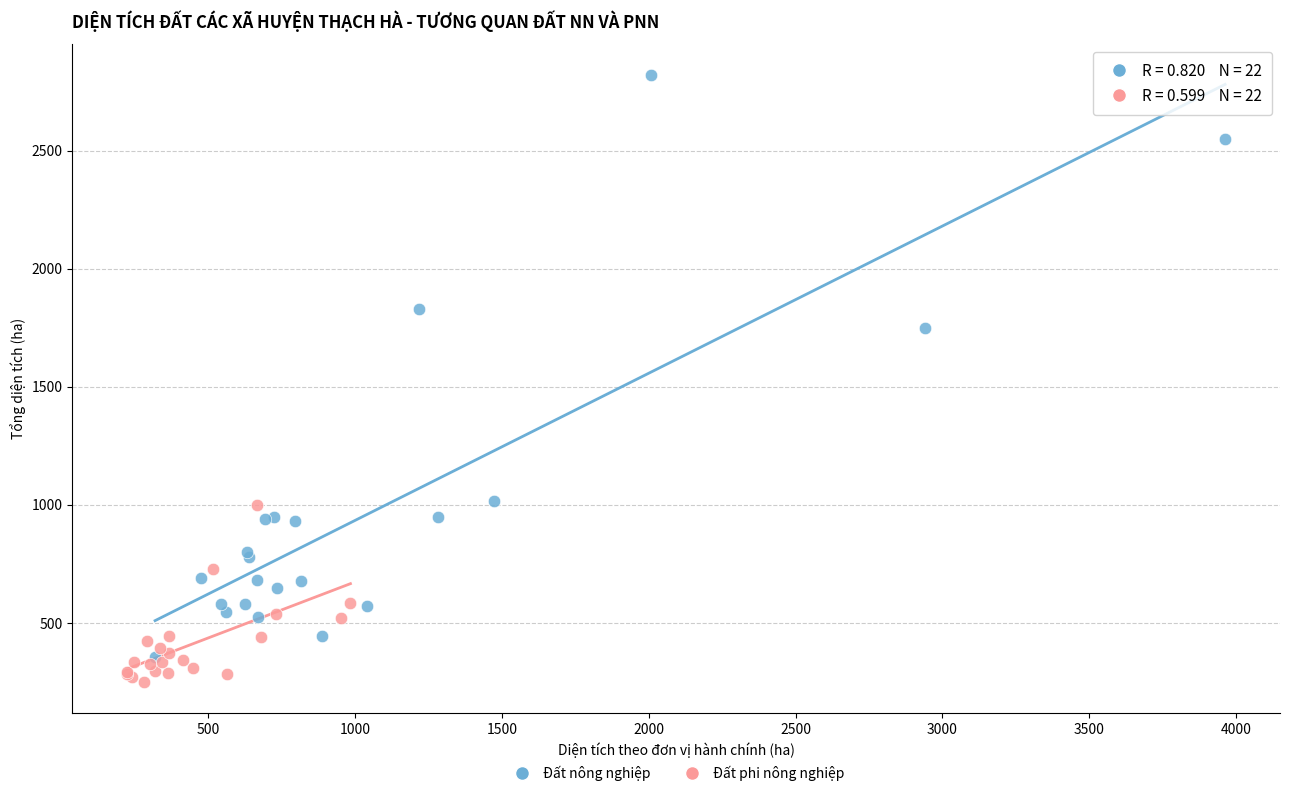

Which series reaches the minimum Y coordinate?

Đất phi nông nghiệp